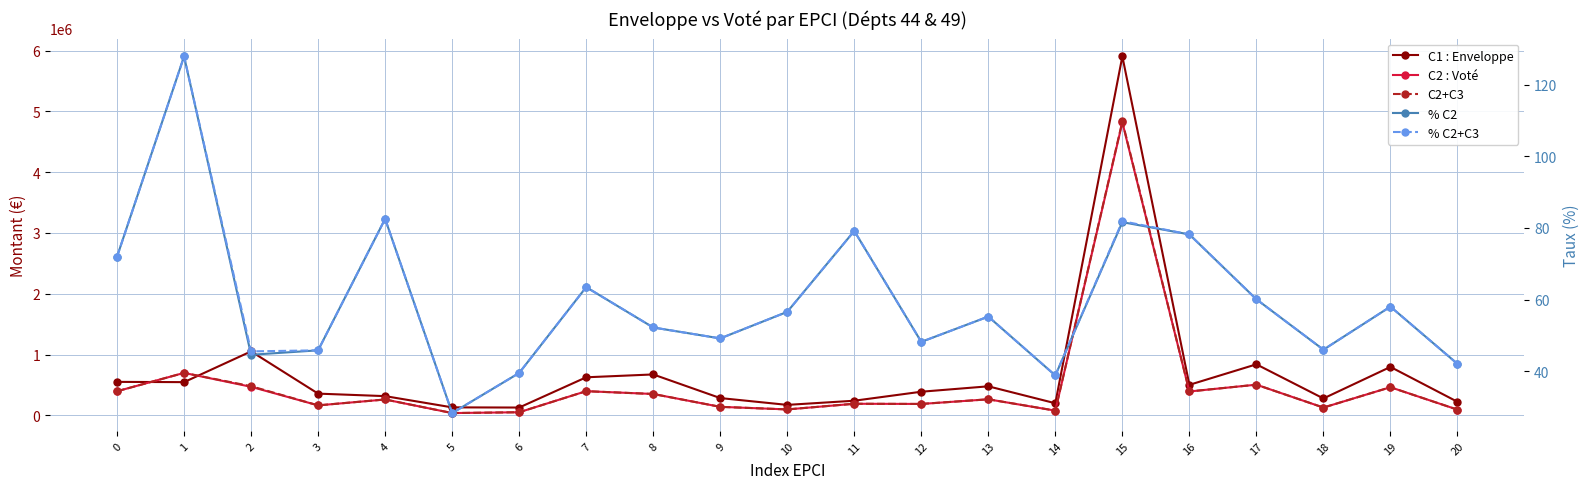

Is the value of % C2 at 15 greater than the value of C2 : Voté at 7?

No